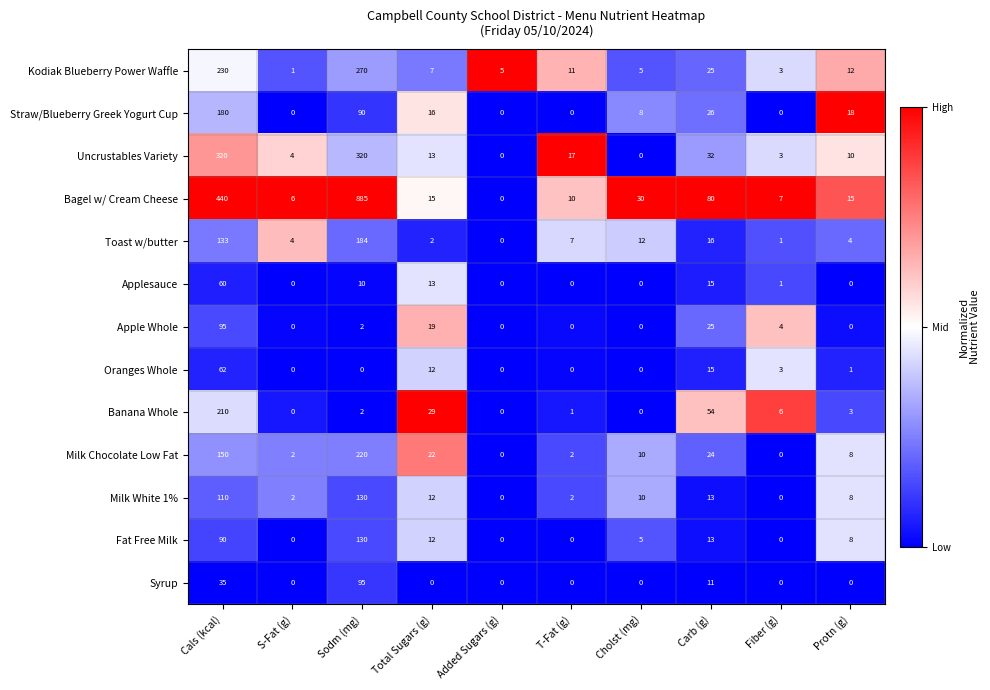

How many distinct data groups are displayed?

13